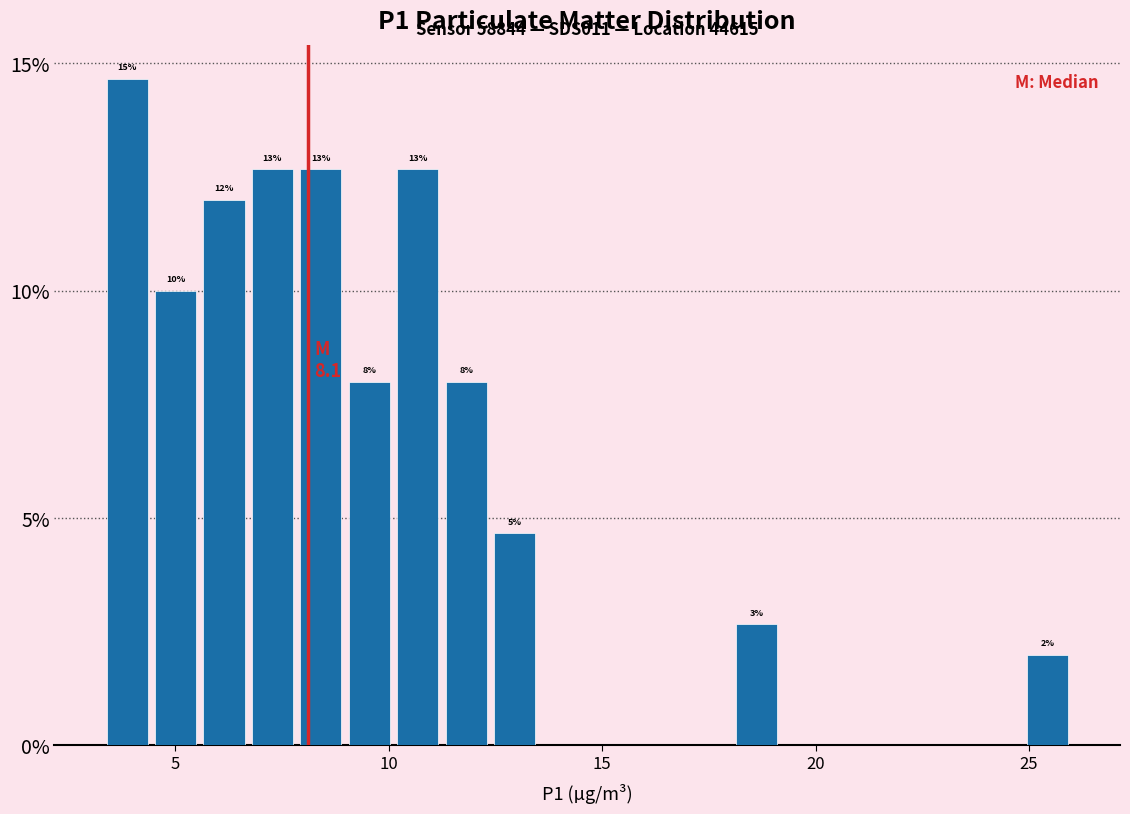

Around what value on the x-axis is the tallest bar? Give the approximate position of its centre, as read against the axis.

4.0